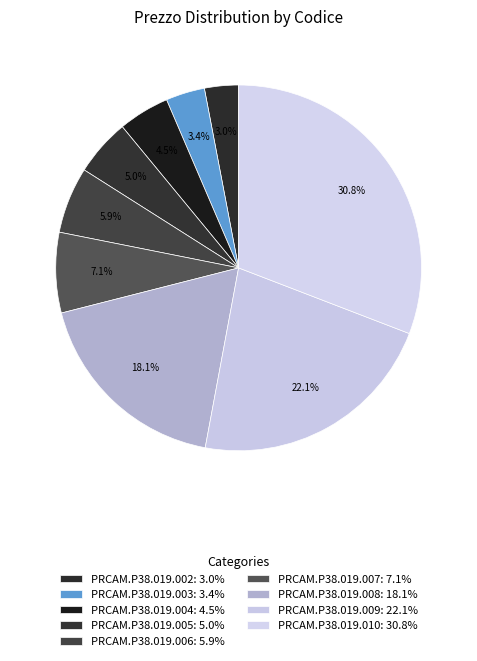

To the nearest percent, what is the difference between the PRCAM.P38.019.009 and PRCAM.P38.019.003 slice percentages?

19%